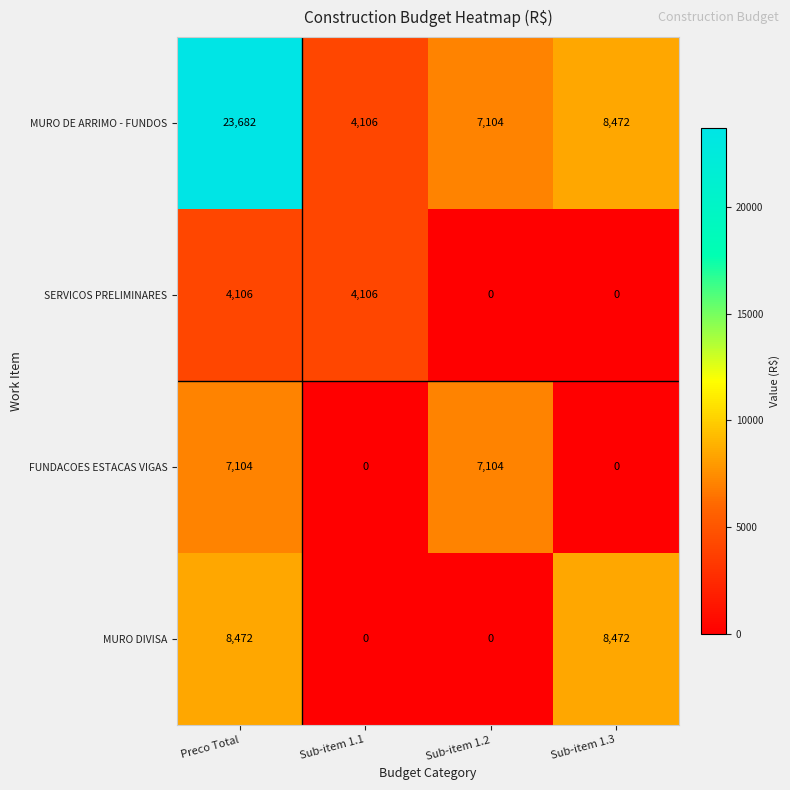

What value does the MURO DIVISA series have at Preco Total?

8472